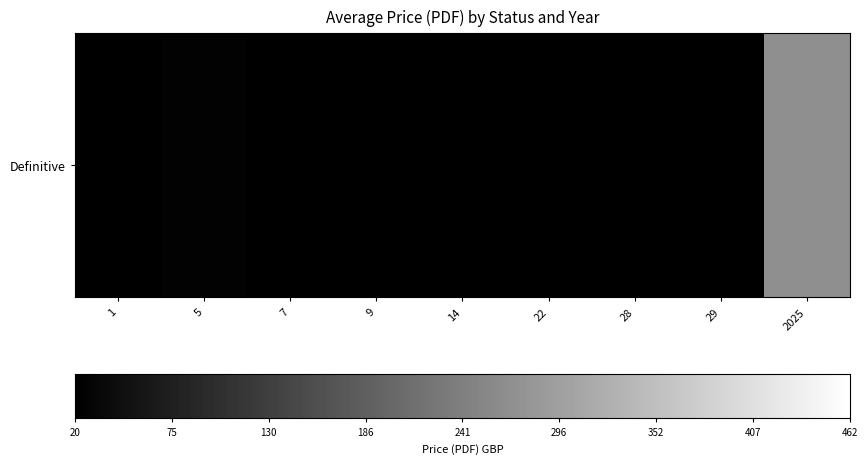

What is the difference between the values at 2025 and 28?

248.4